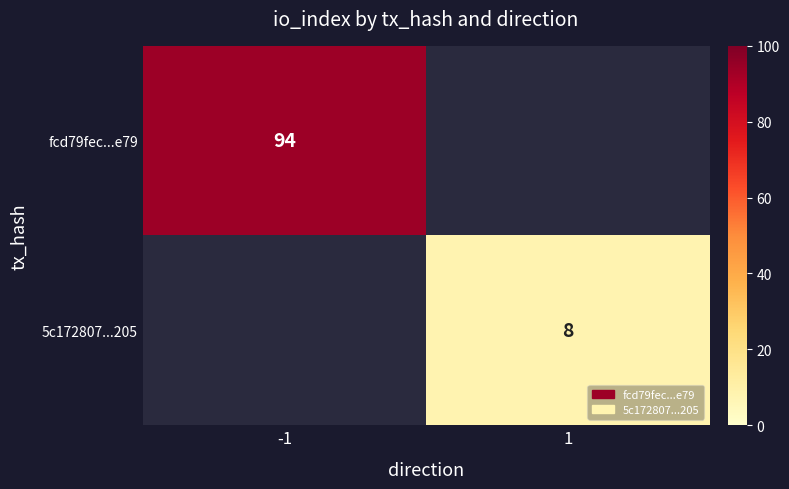

The value of fcd79fec...e79 at -1 is 94. True or false?

True